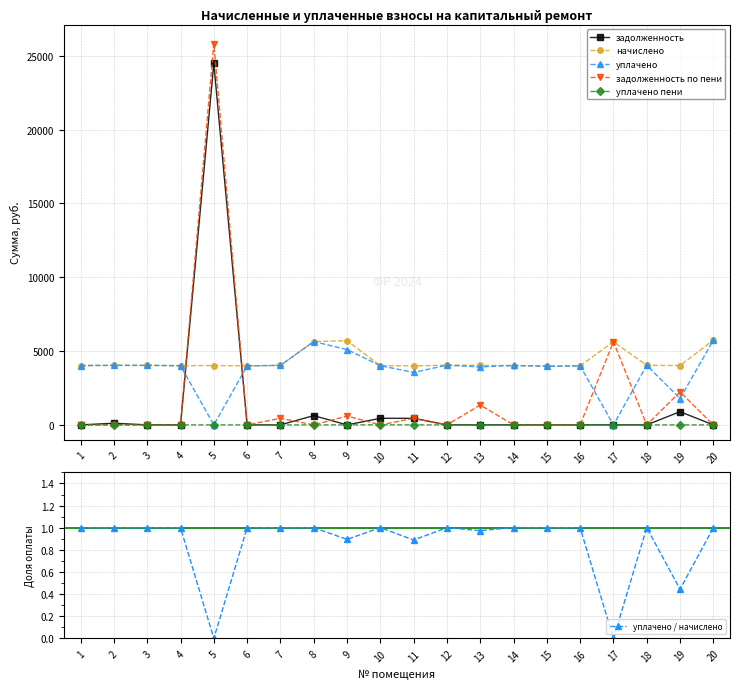

What is the approximate value of задолженность по пени at 11?

443.3